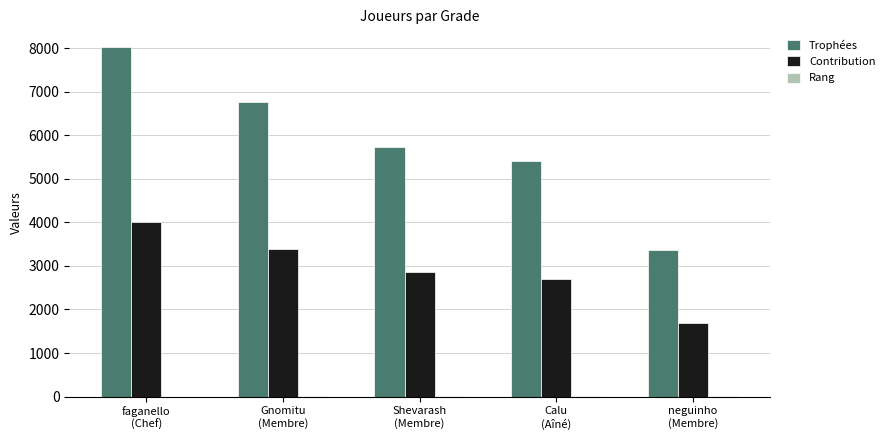

Which series has the largest total across all categories?

Trophées